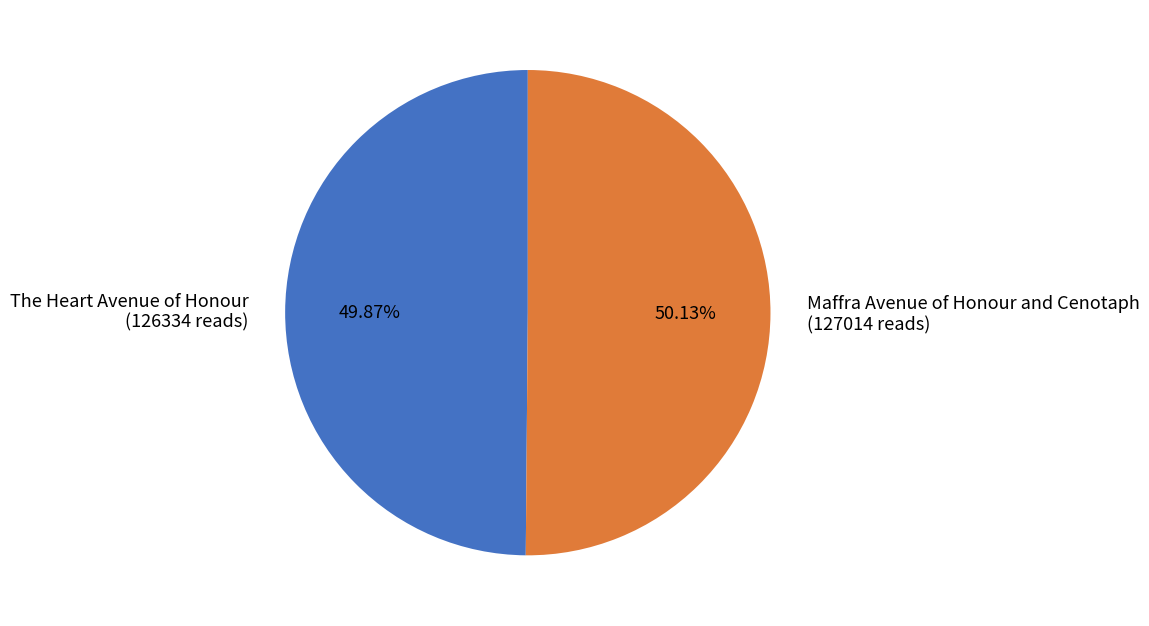

Is there any slice that represents more than half of the pie?

Yes